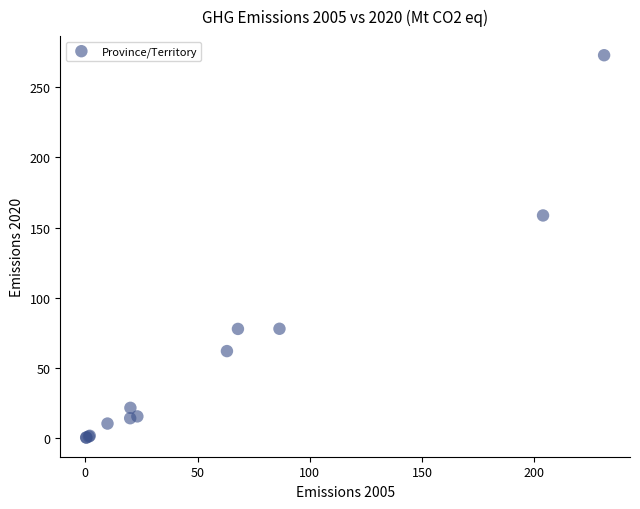

What Y value in the scatter plot is closest to 136?

158.7